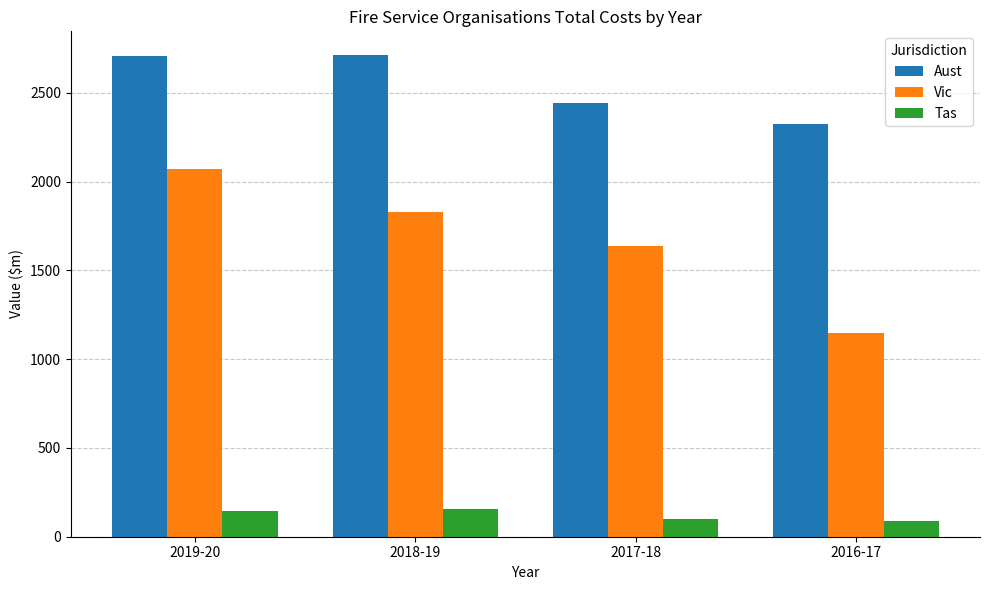

Which series has the largest total across all categories?

Aust